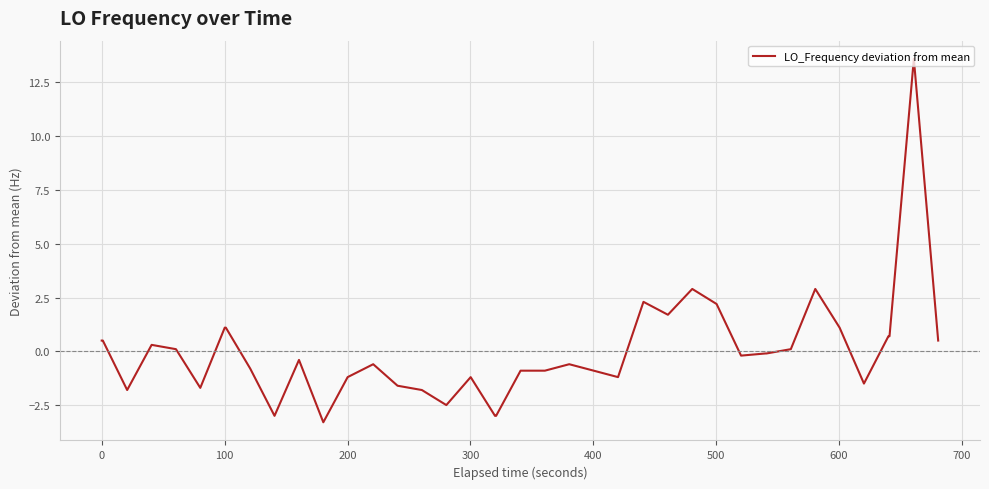

What is the greatest value displayed?

13.6